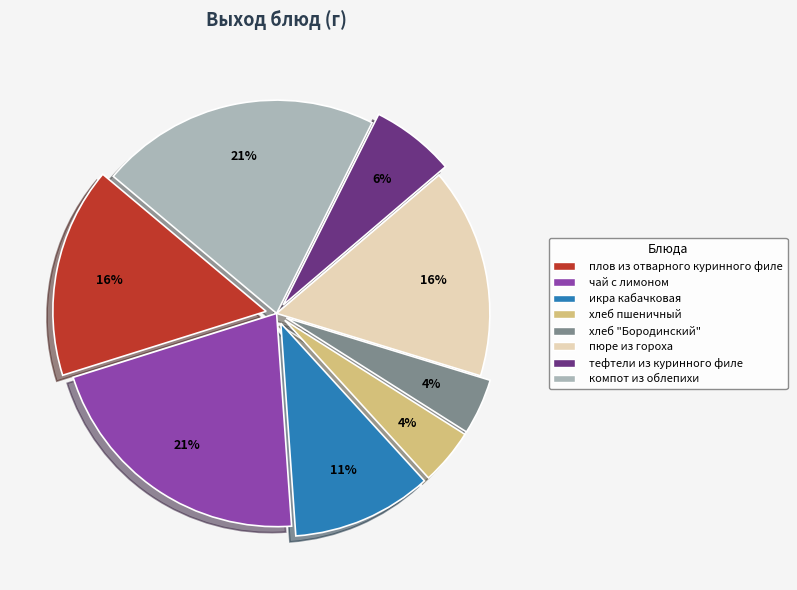

Combined, do плов из отварного куринного филе and икра кабачковая account for over 50%?

No